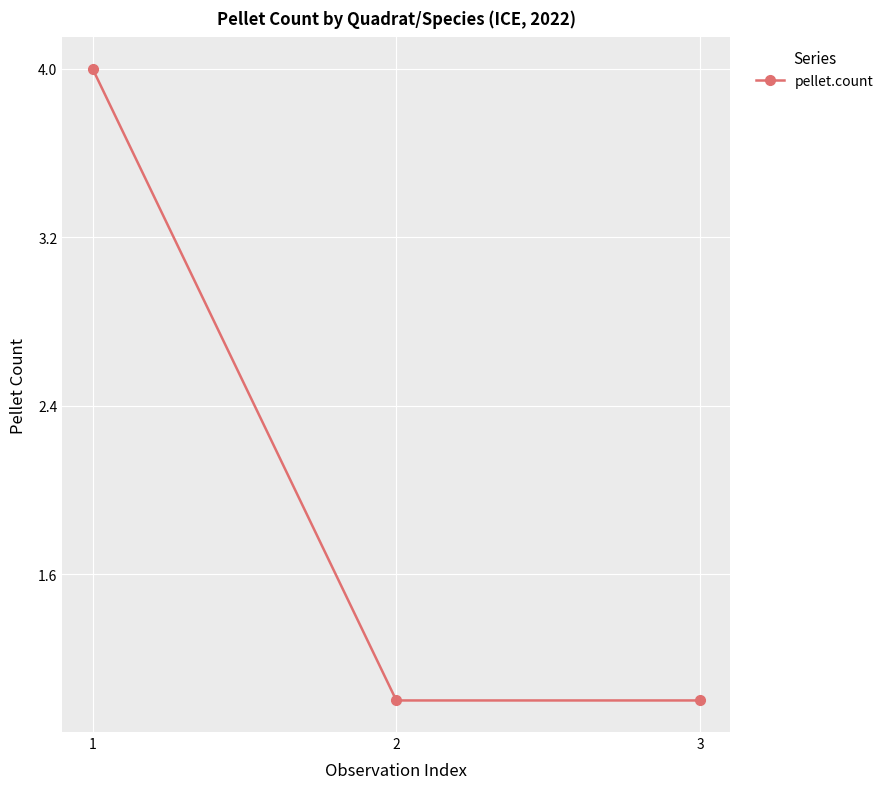

What is the difference between the maximum and minimum values?

3